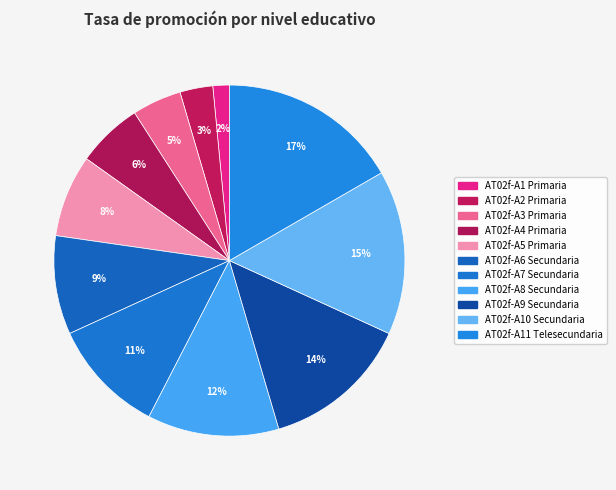

How many slices are in this pie chart?

11